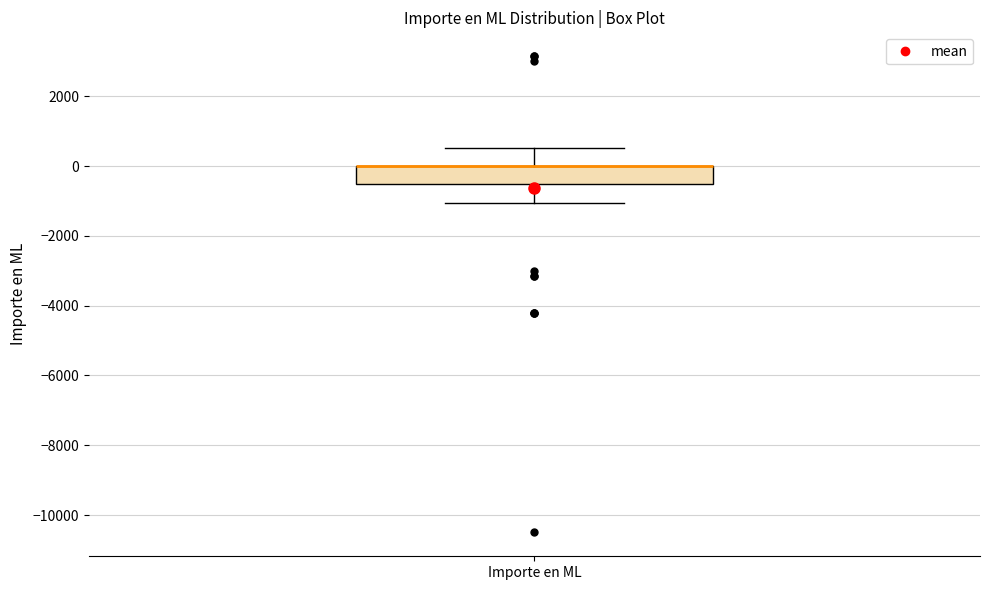

Where is the lower edge of the box for Importe en ML on the y-axis? The values are not printed on the chart, so give them approximately, as read against the axis.

-600